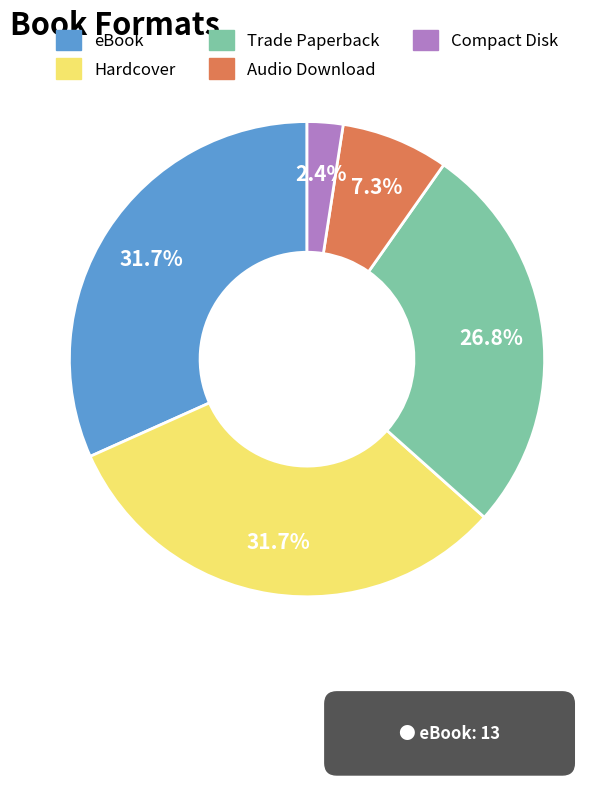

How many slices are in this pie chart?

5